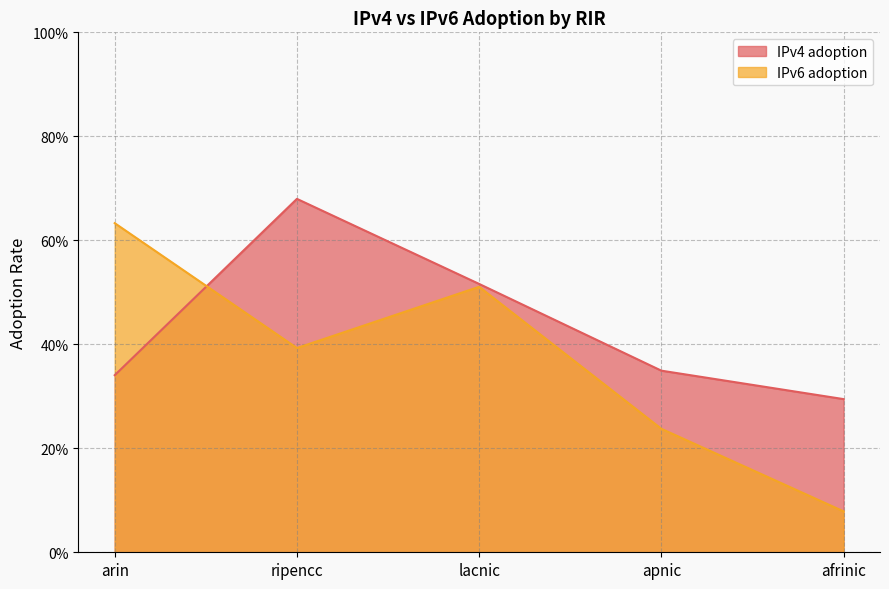

What is the total value across all series at arin?

1.0